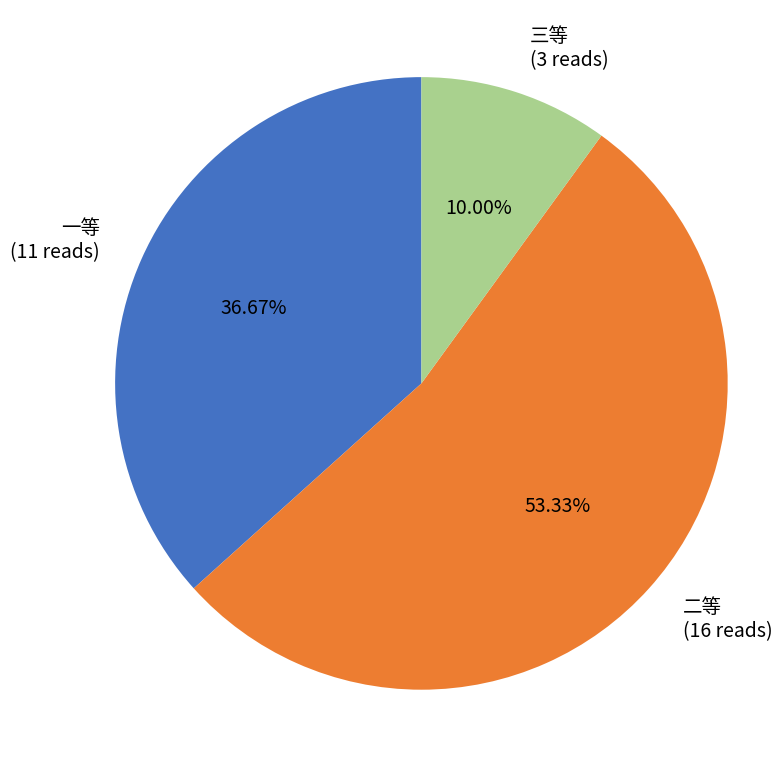

Is there any slice that represents more than half of the pie?

Yes